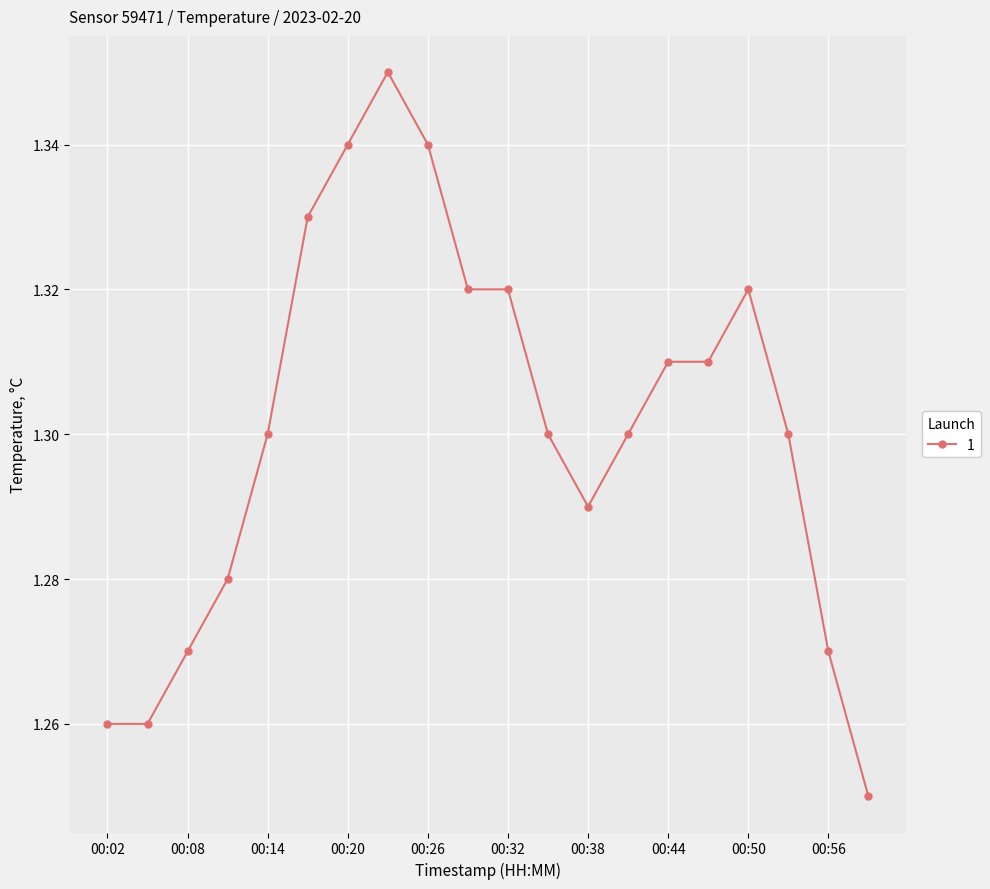

True or false: there are more than 1 points higher than both neighbors.

True